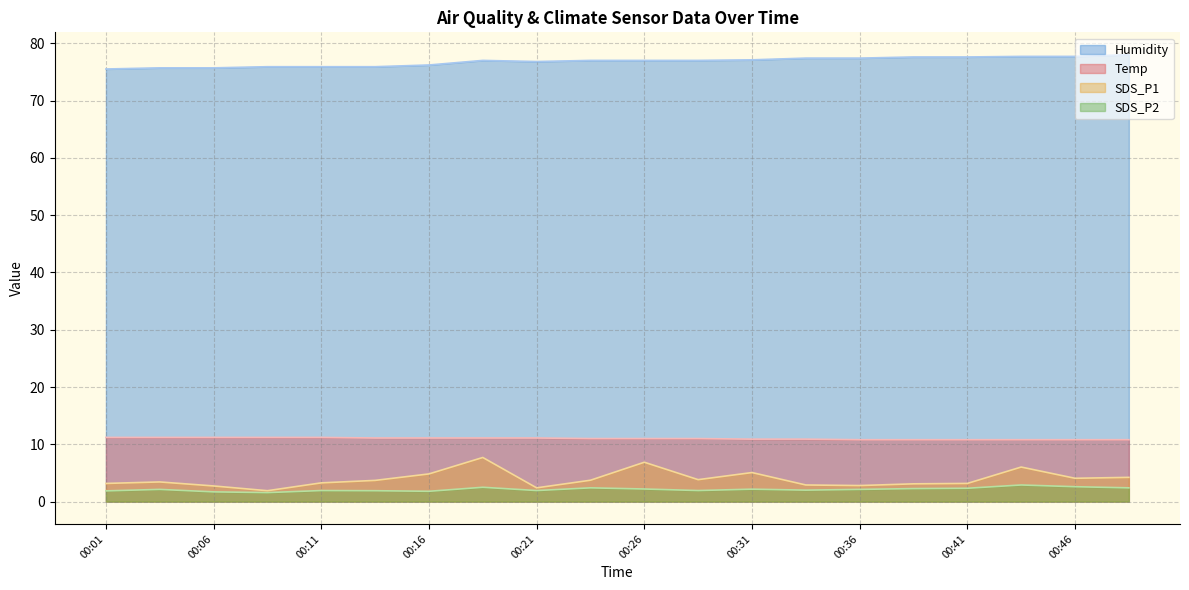

How many lines are shown in the chart?

4